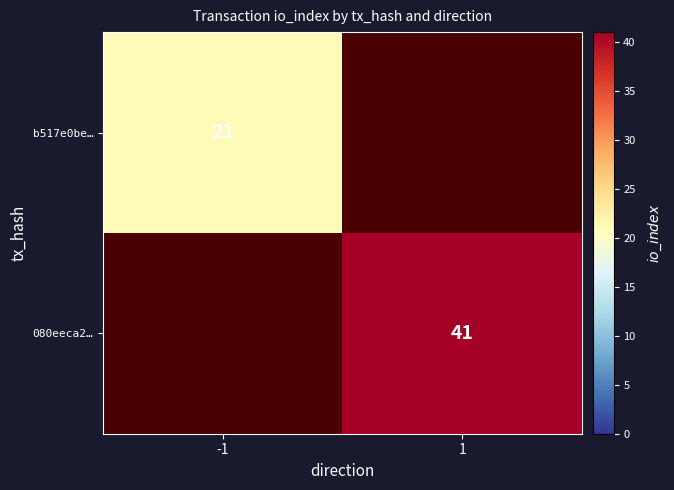

The b517e0be… series shows 37 at -1. True or false?

False